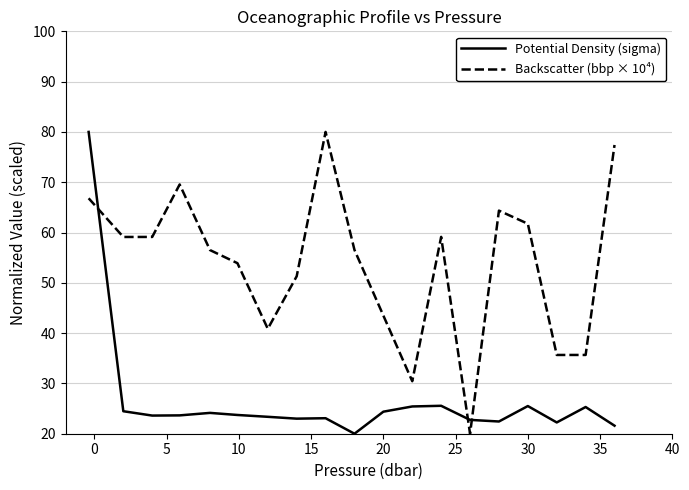

Rank the series by their average value, from lowest to highest.

Potential Density (sigma), Backscatter (bbp × 10⁴)